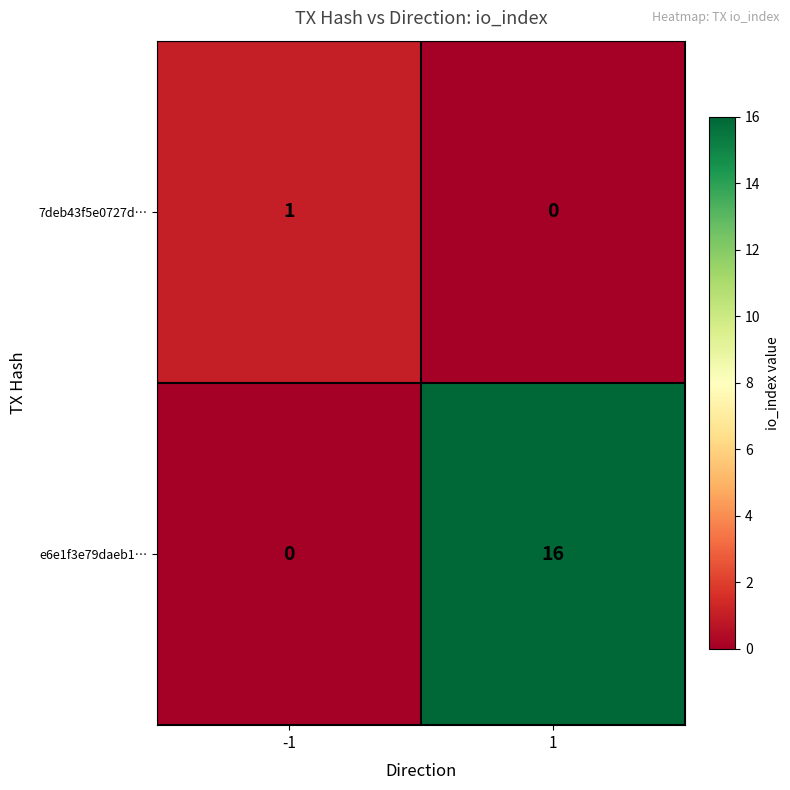

Between -1 and 1, which series saw the biggest shift?

e6e1f3e79daeb1…